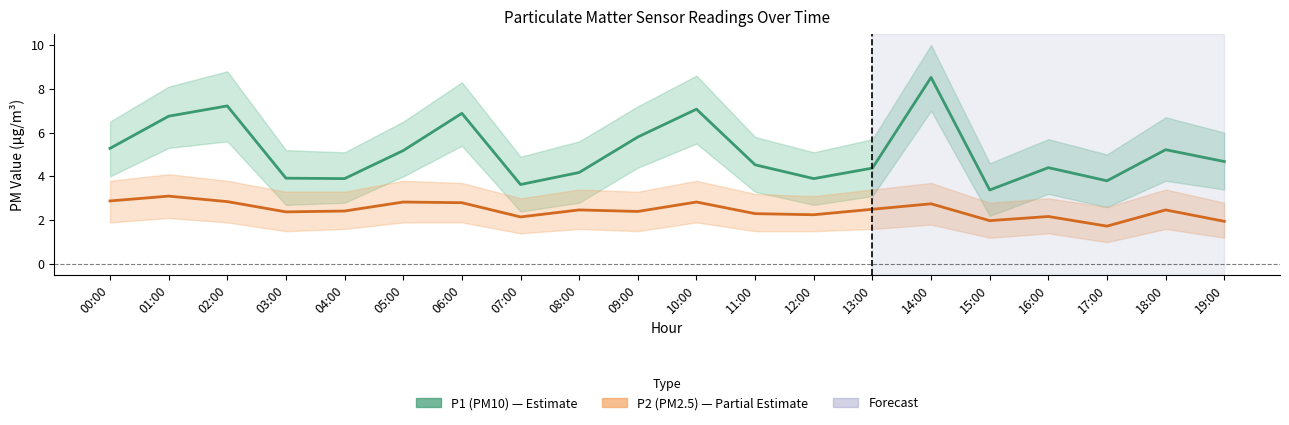

What is the highest value of the P1 (PM10) series?

8.5